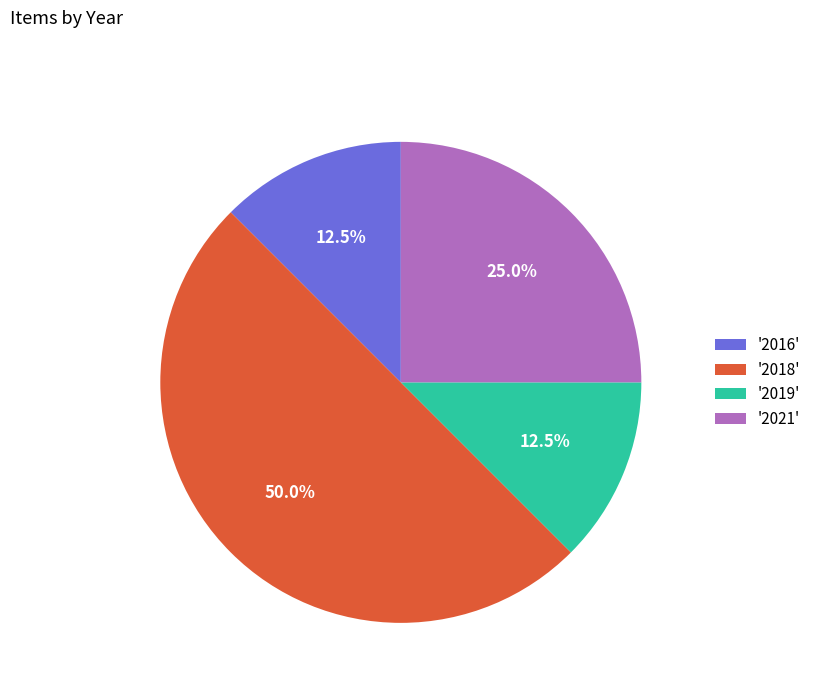

Which slice is the largest?

'2018'